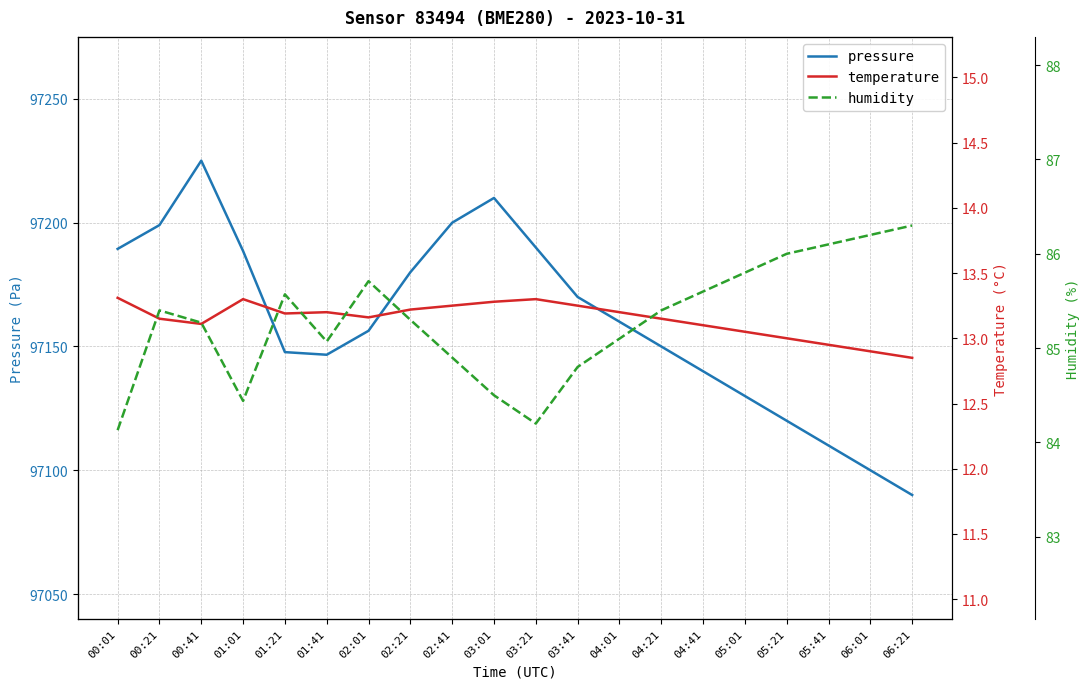

What is the minimum value shown in the chart?

12.8